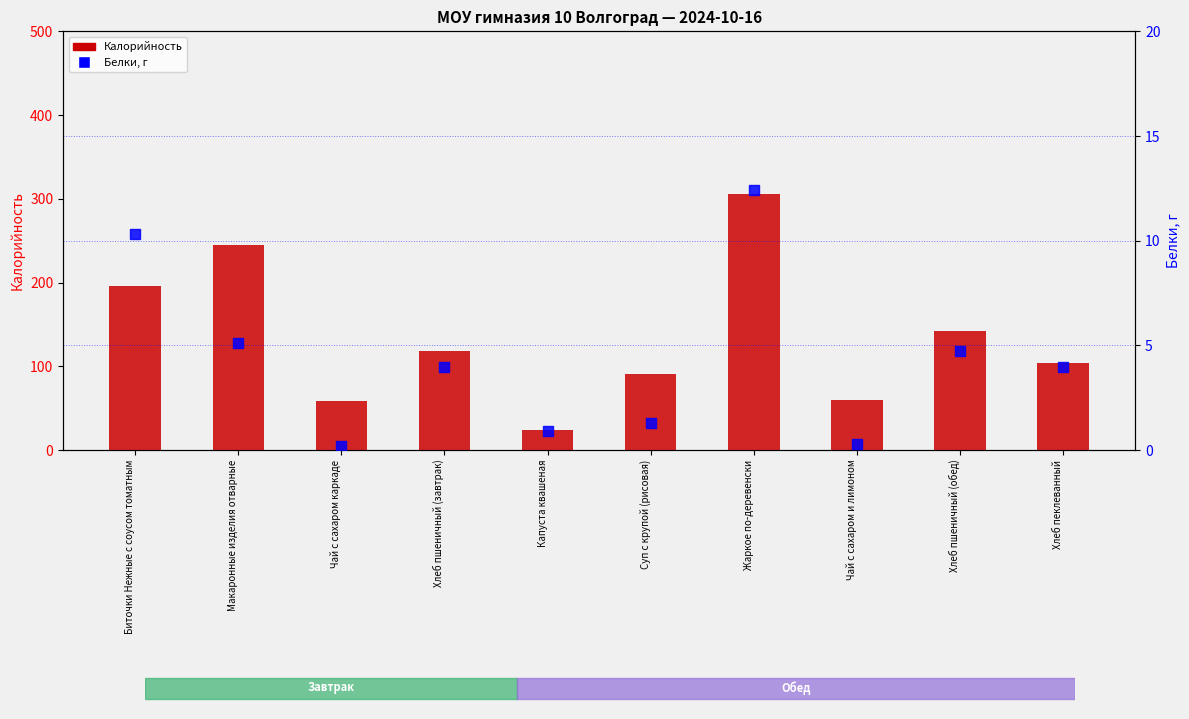

What is the total value across all series at Капуста квашеная?

25.3